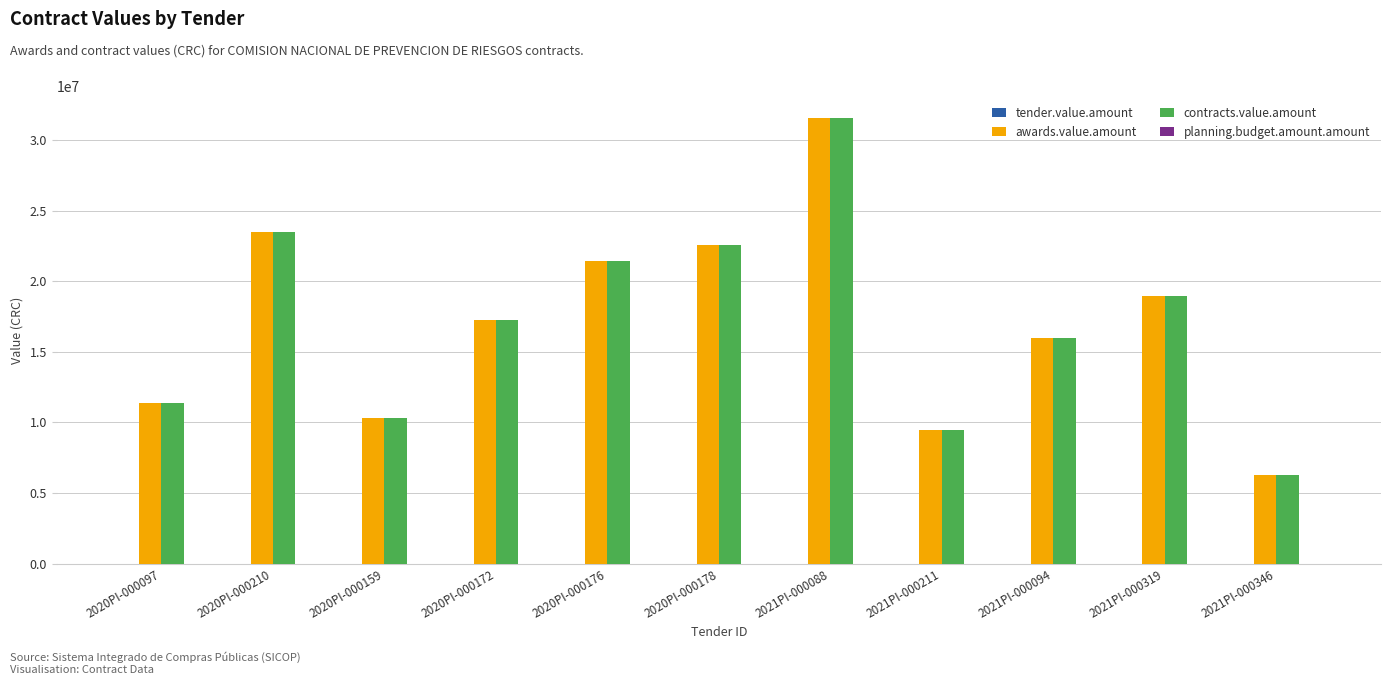

What is the sum of all awards.value.amount values?

188827407